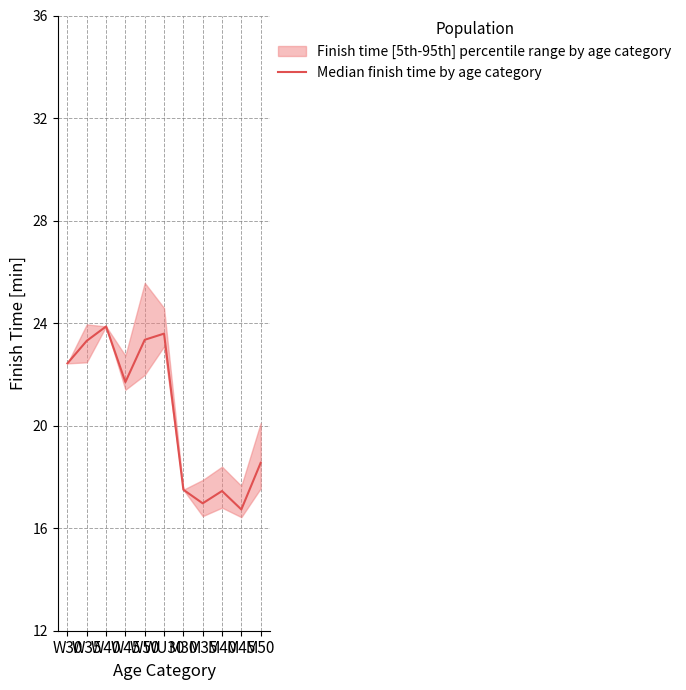

How many interior local valleys (lower than both neighbors) does the data have?

3